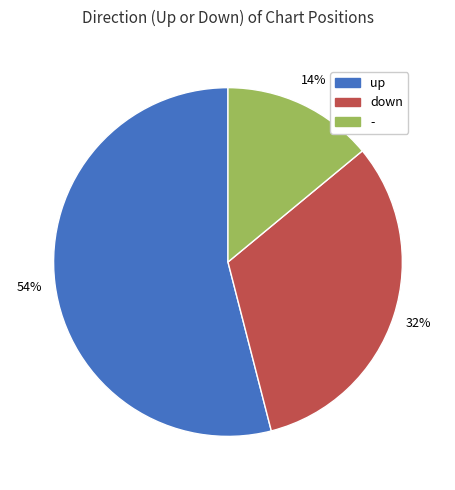

What is the largest slice in the pie chart?

up